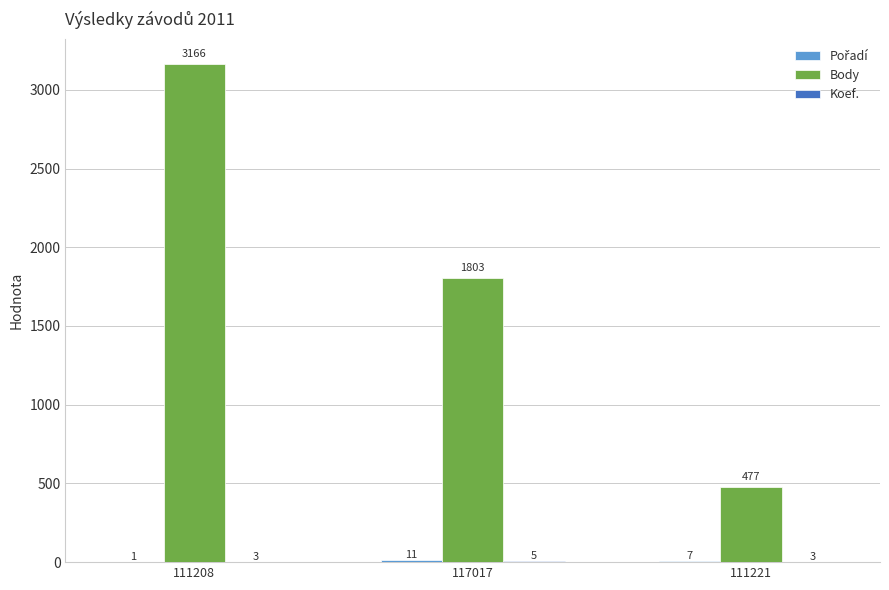

At which category is the sum across all series the highest?

111208